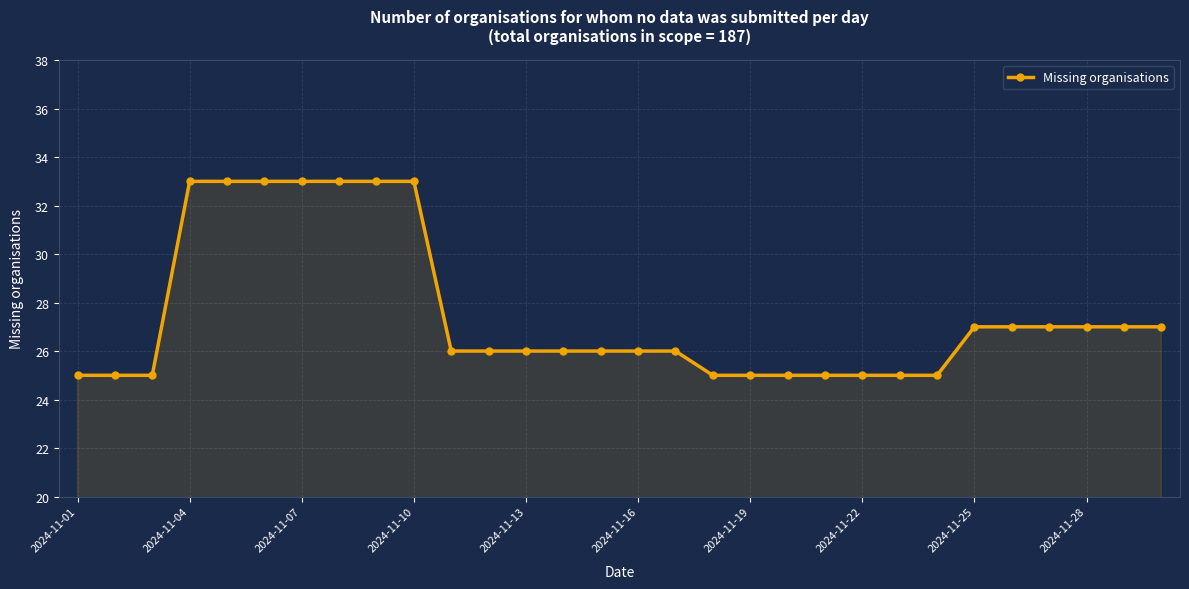

What is the greatest value displayed?

33